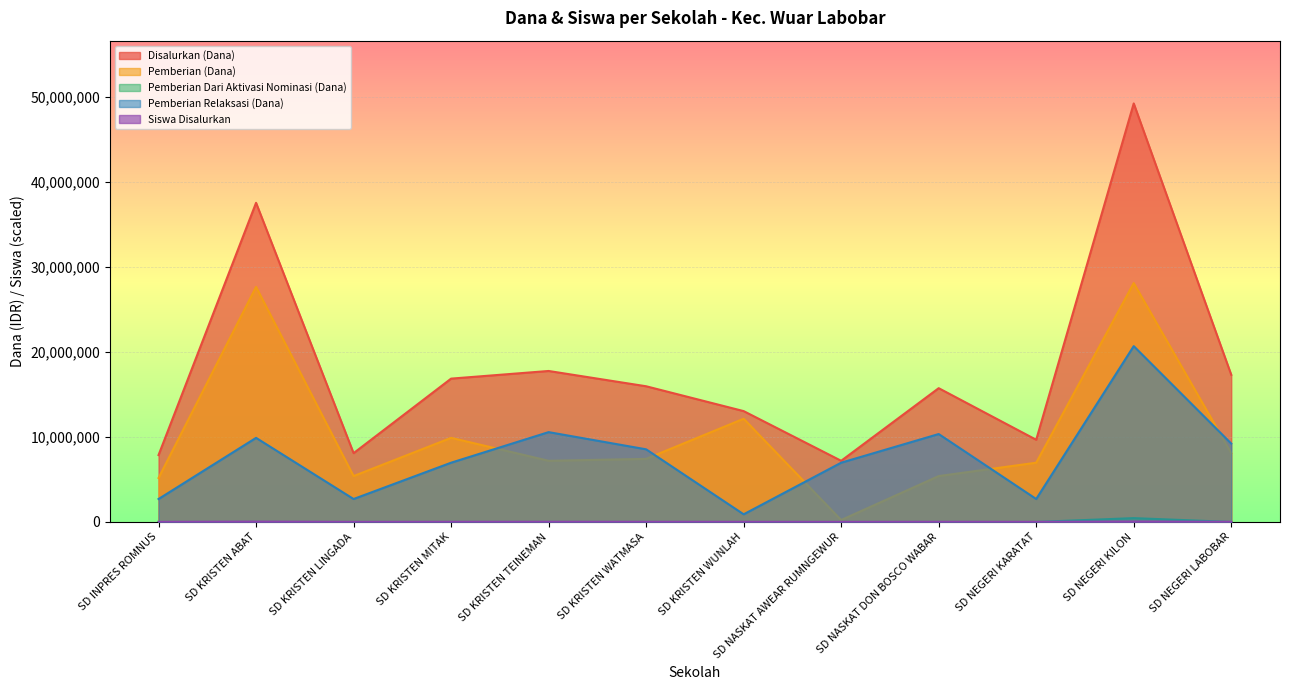

What is the maximum value for Pemberian Relaksasi (Dana)?

20700000